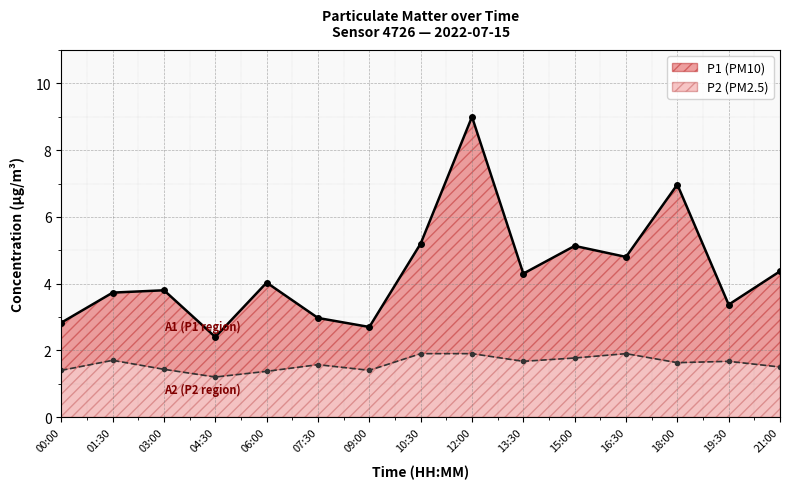

What is the value of the P2 point at the 13th from the left?

1.6